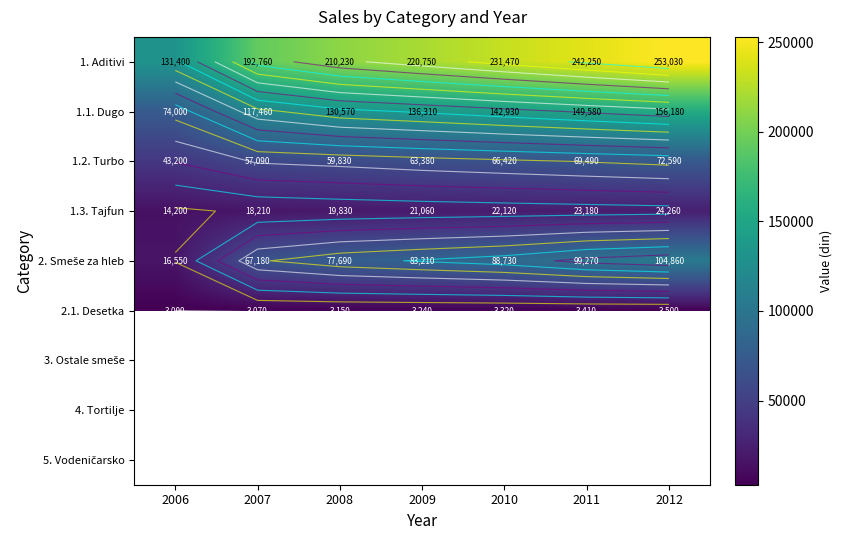

What is the maximum value for 1. Aditivi?

253030.0